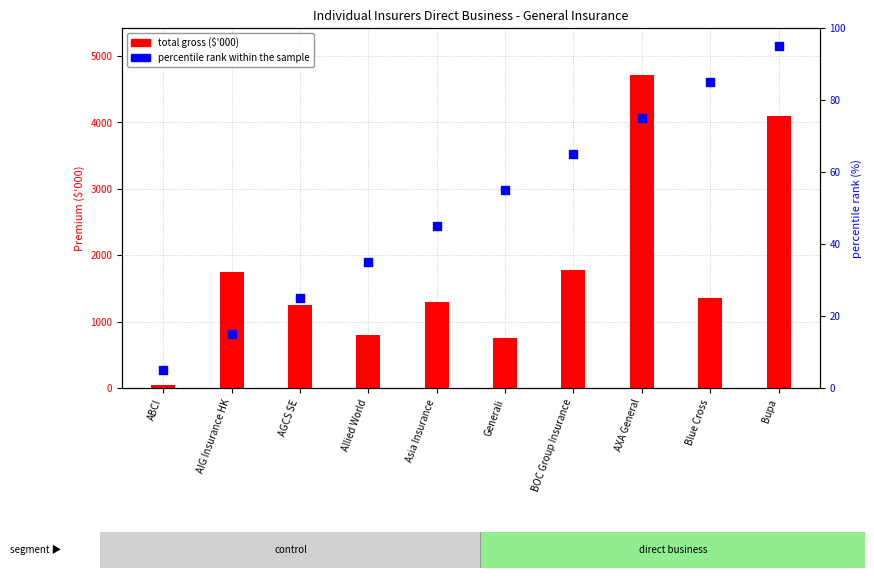

Which series has the largest total across all categories?

total gross ($M)